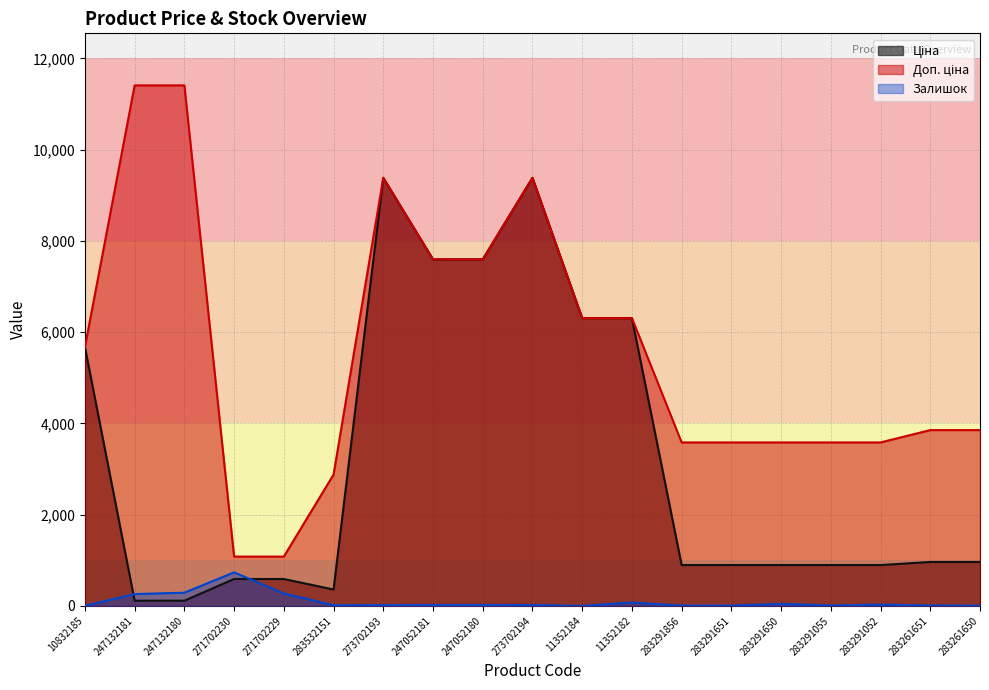

True or false: Ціна and Доп. ціна cross at least once.

False